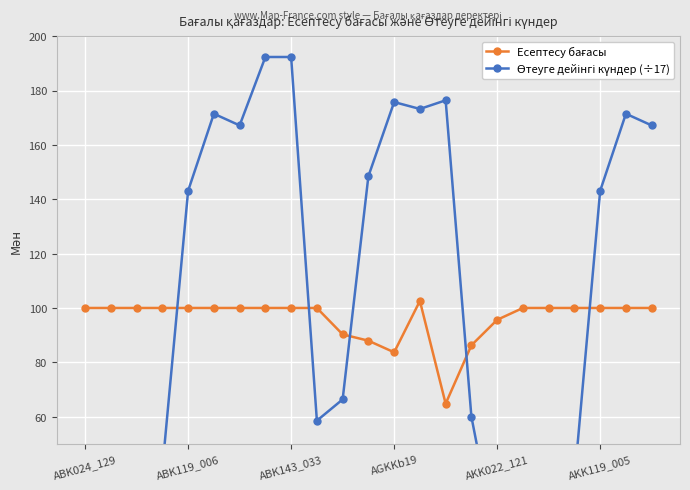

True or false: Есептесу бағасы and Өтеуге дейінгі күндер (÷17) intersect in this chart.

True